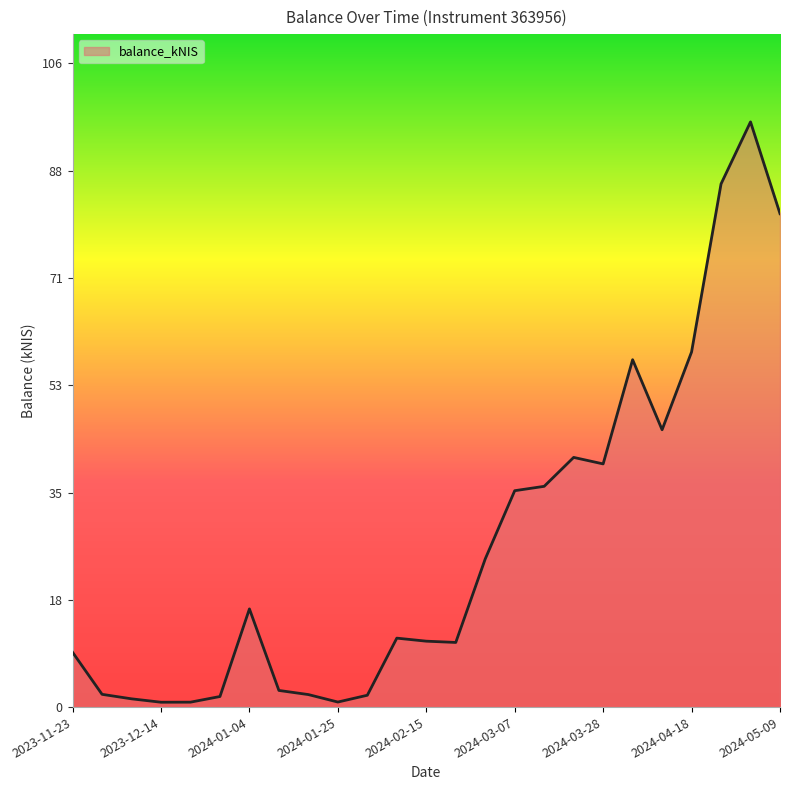

What is the difference between the maximum and minimum values?

95.5